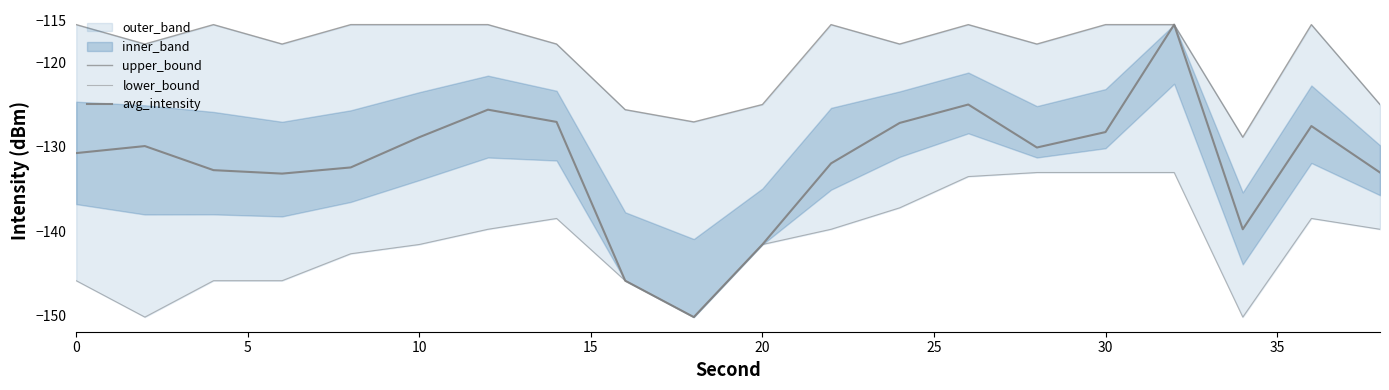

What is the maximum value for upper_bound?

-115.5